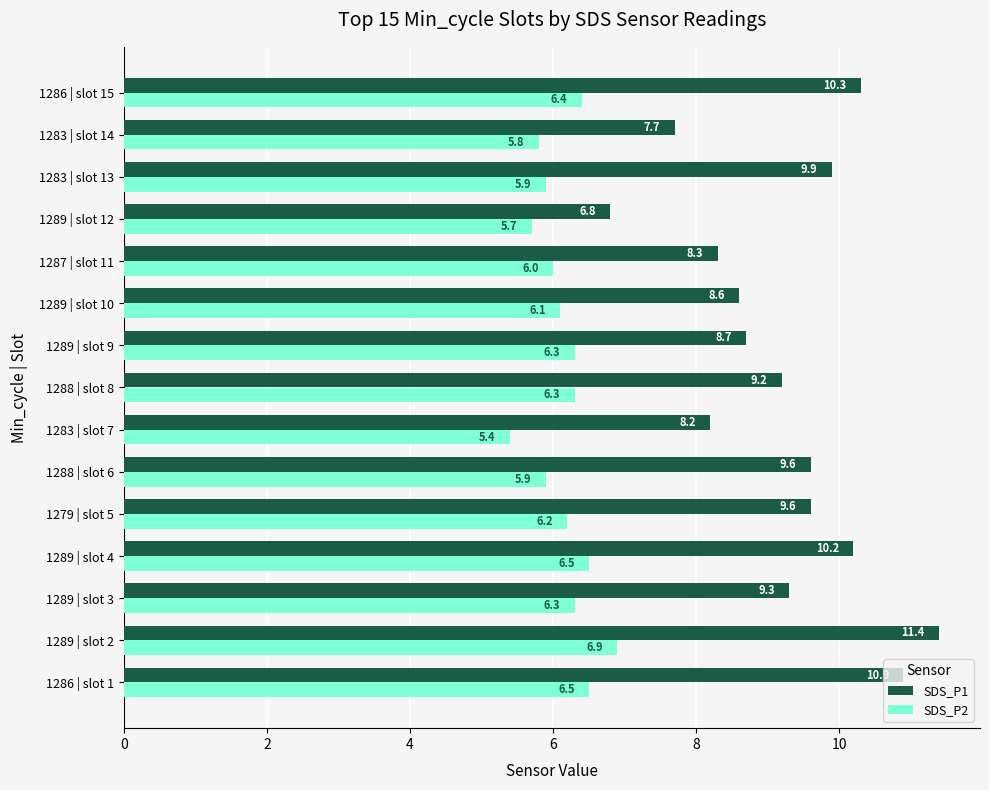

What are all the series names shown in the legend?

SDS_P1, SDS_P2